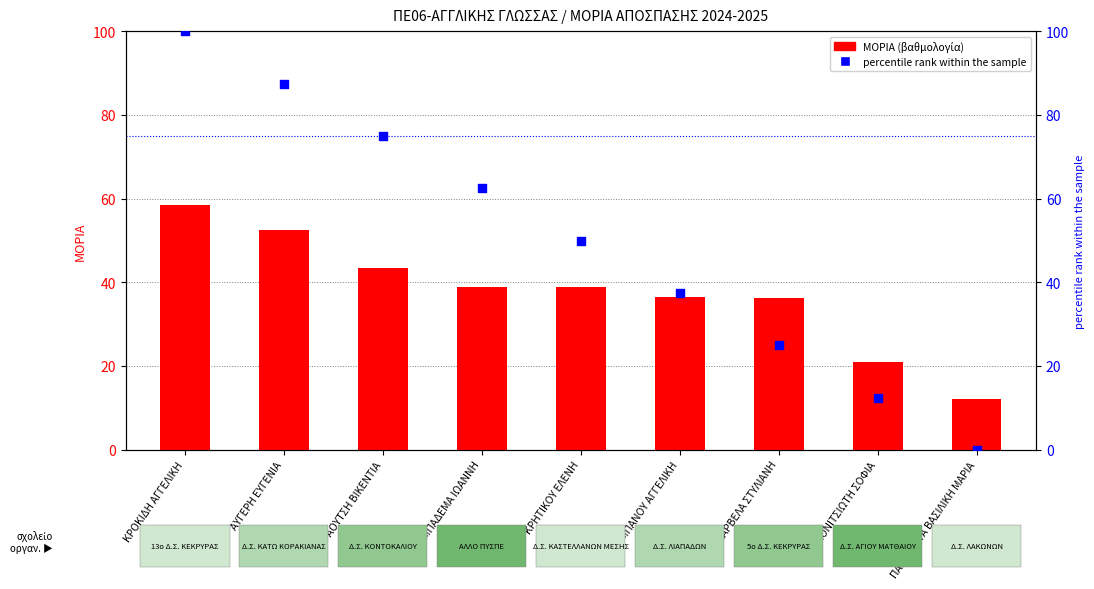

At how many categories does at least one series exceed 46?

5